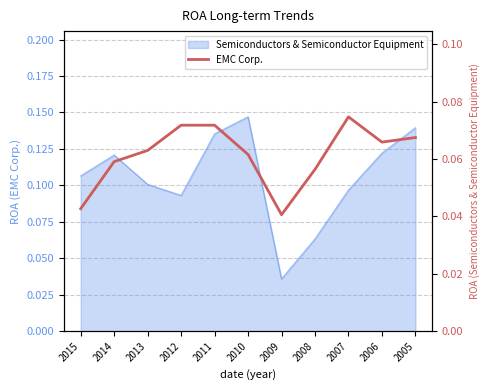

The value at 2014 is 0.1. True or false?

True